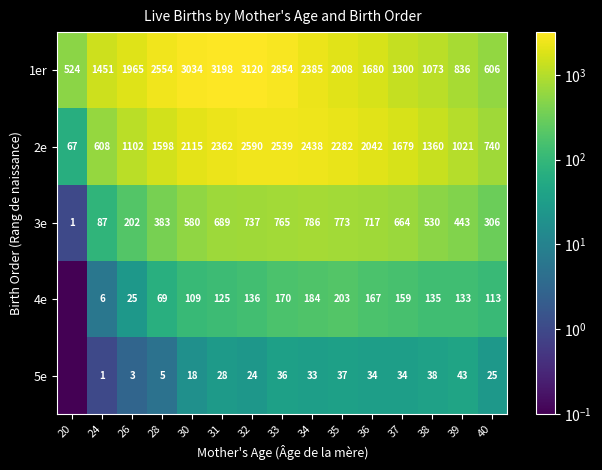

List the labels in order of 3e value, largest first.

34, 35, 33, 32, 36, 31, 37, 30, 38, 39, 28, 40, 26, 24, 20